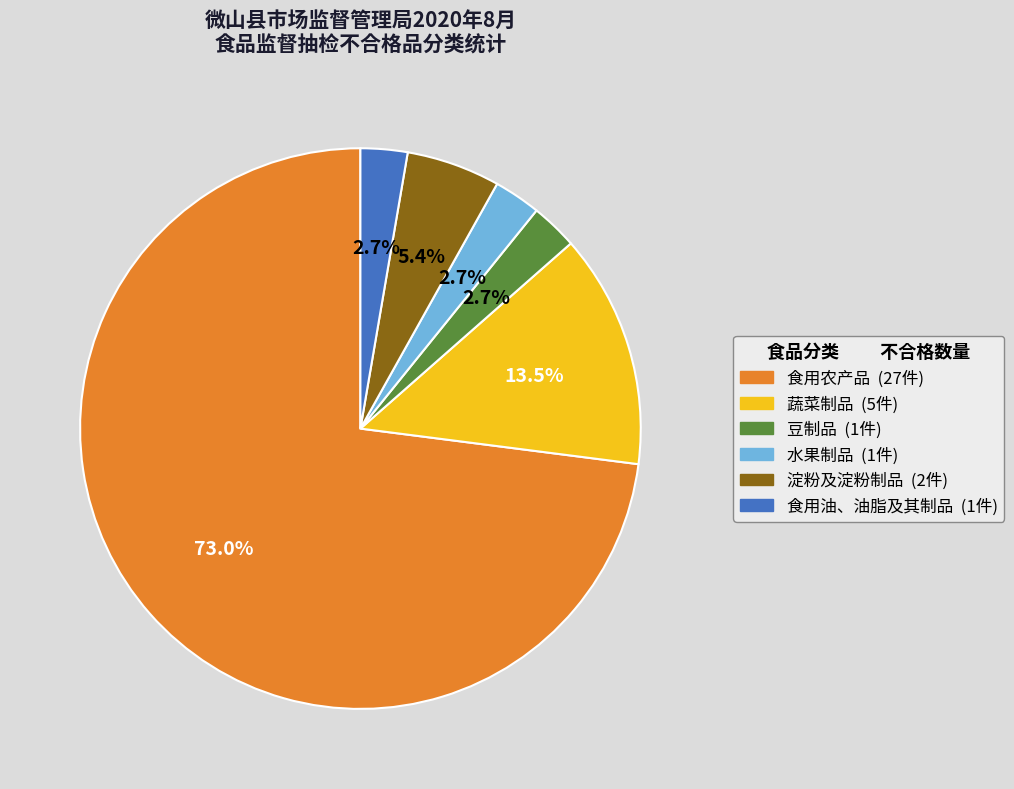

To the nearest percent, what is the average slice percentage?

17%